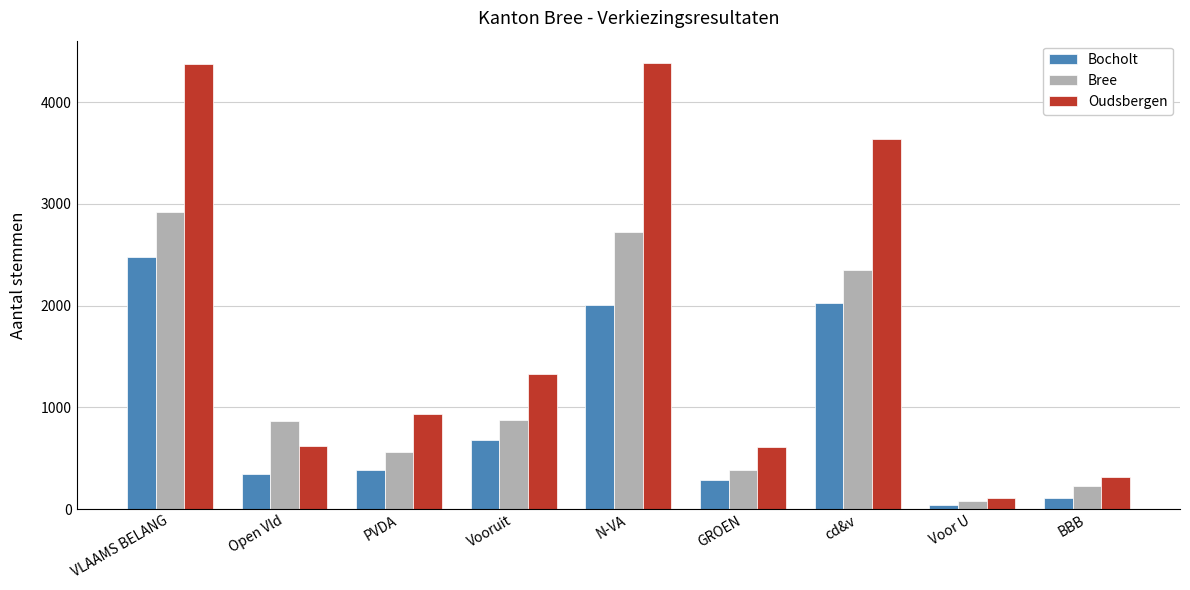

What is the difference between the second highest and minimum values in the Bree series?

2653